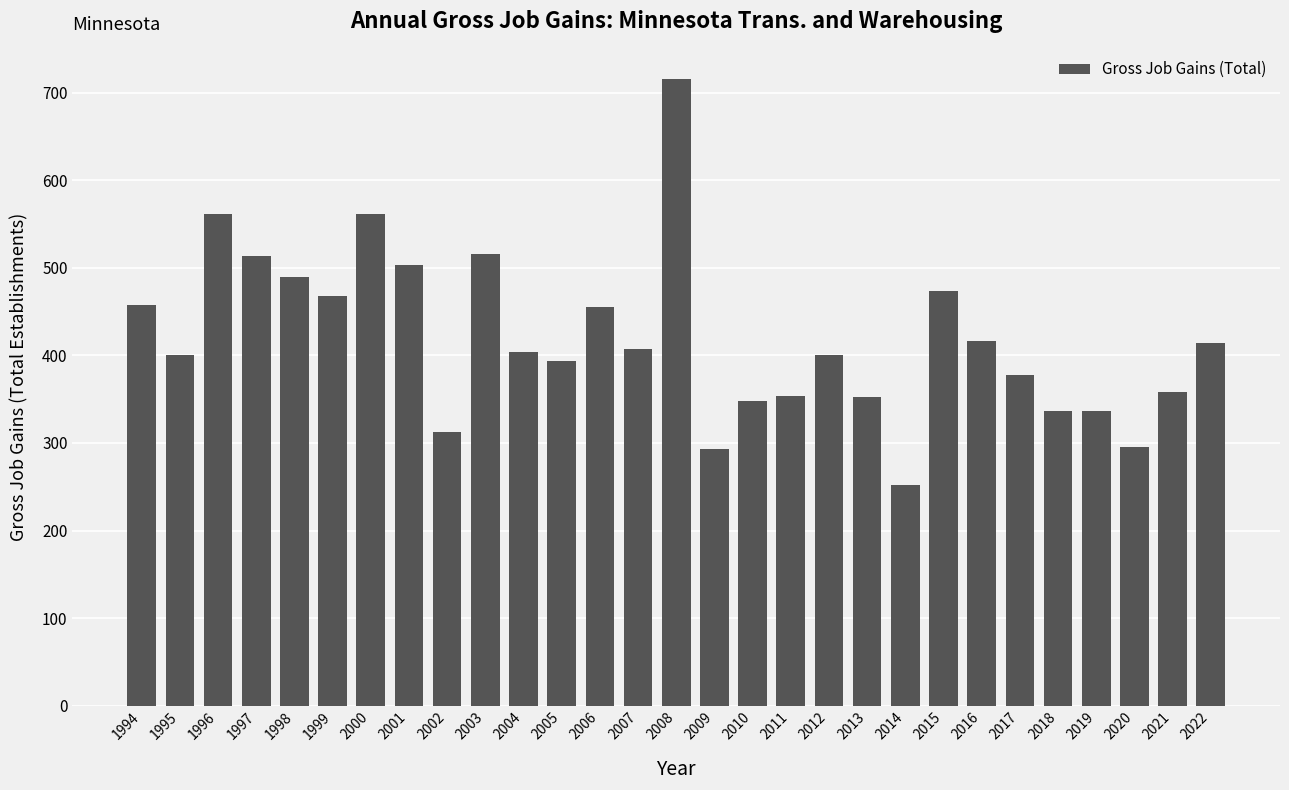

What is the change in value from 2021 to 2022?

+56